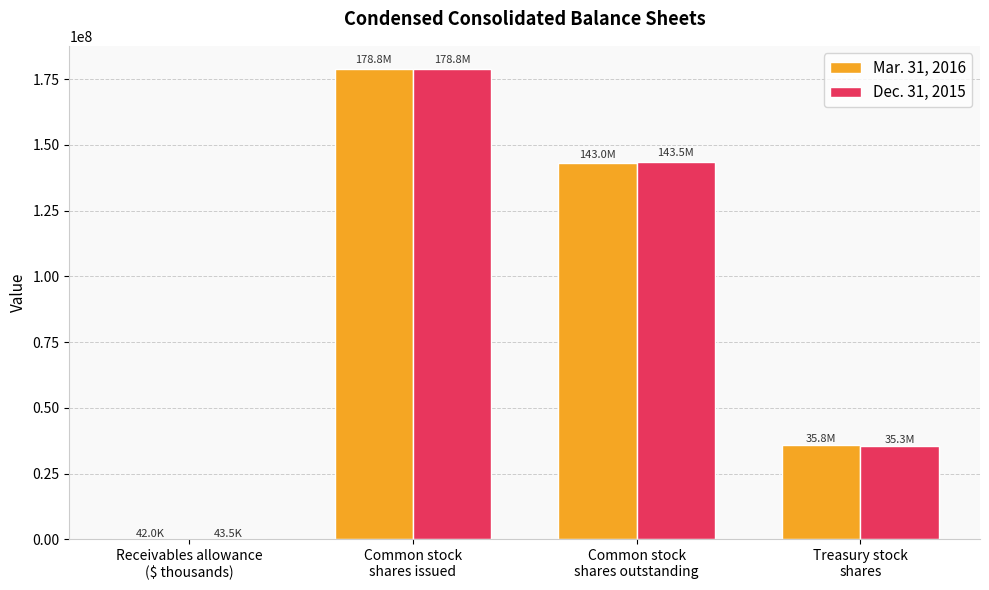

What is the maximum value shown in the chart?

178784000